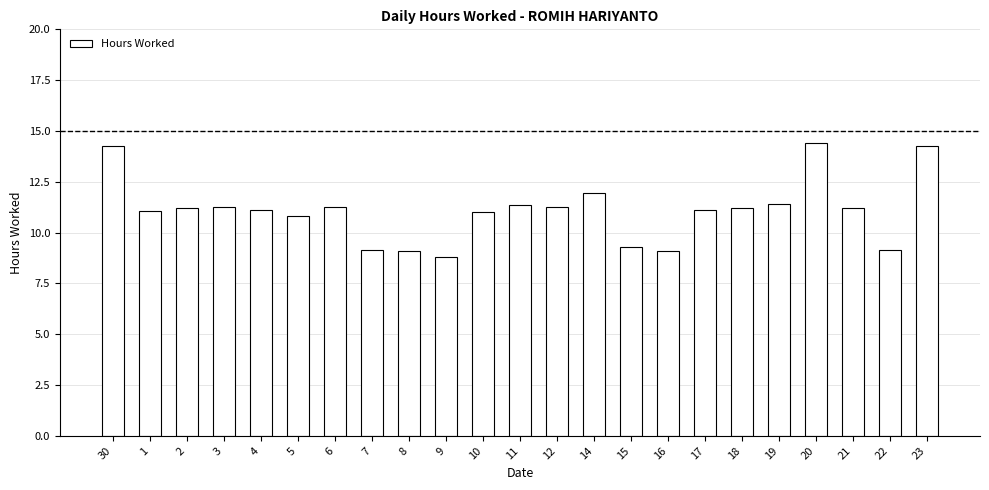

What is the maximum value shown in the chart?

14.4